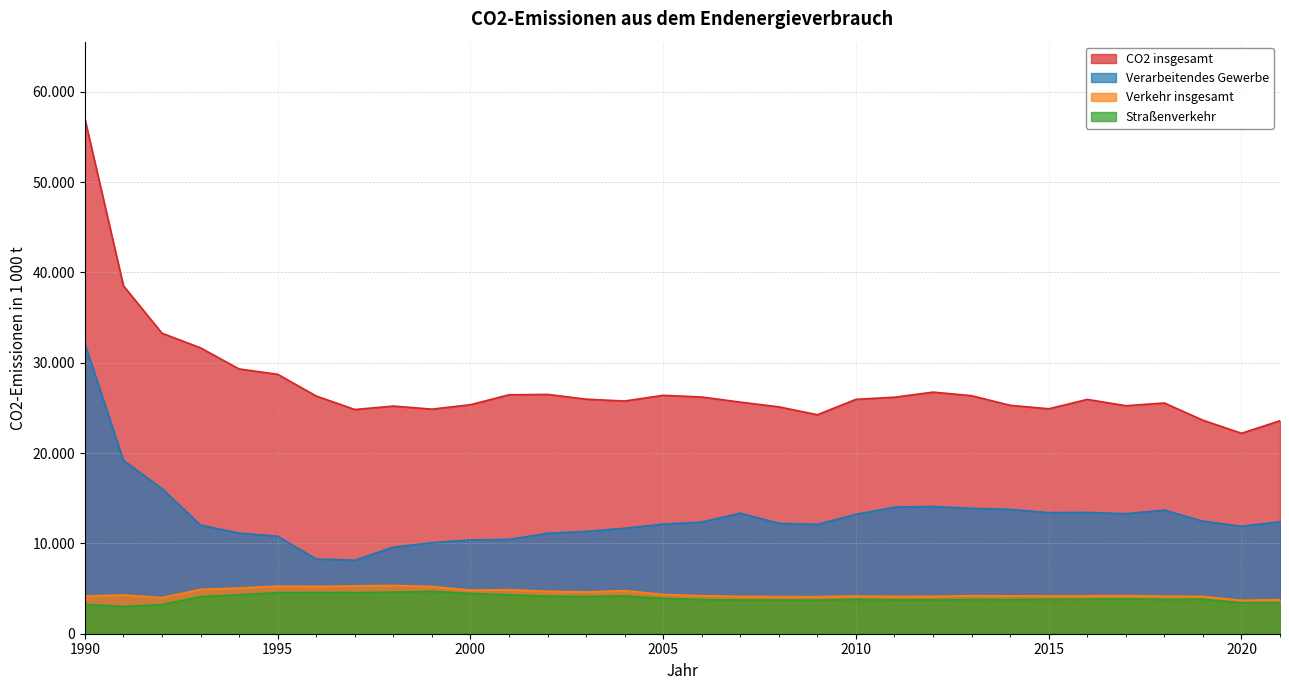

How many data points in CO2 insgesamt are above 25946?

15